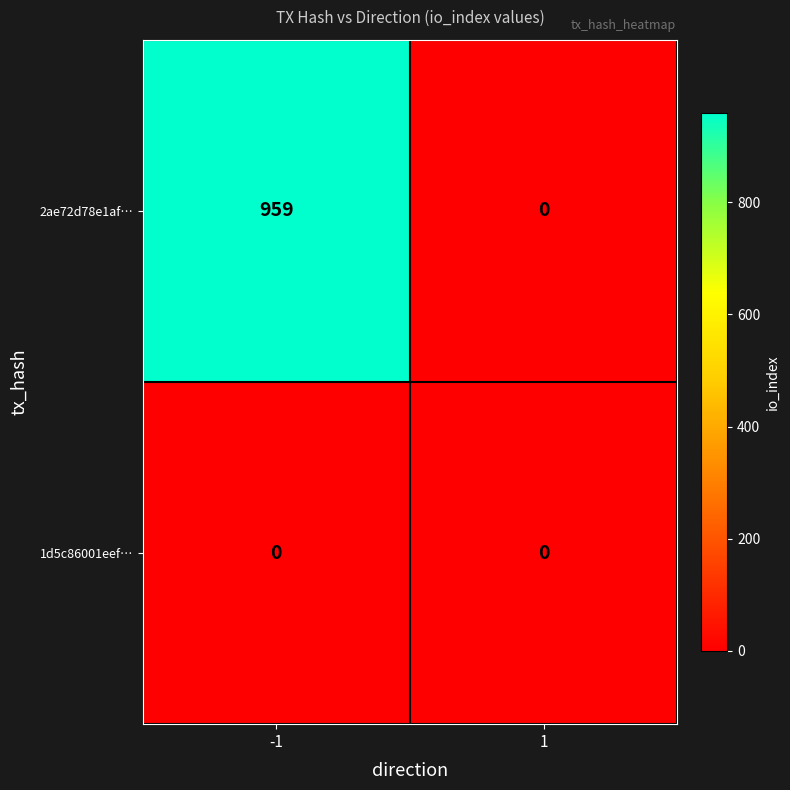

Between -1 and 1, which series saw the biggest shift?

2ae72d78e1af…